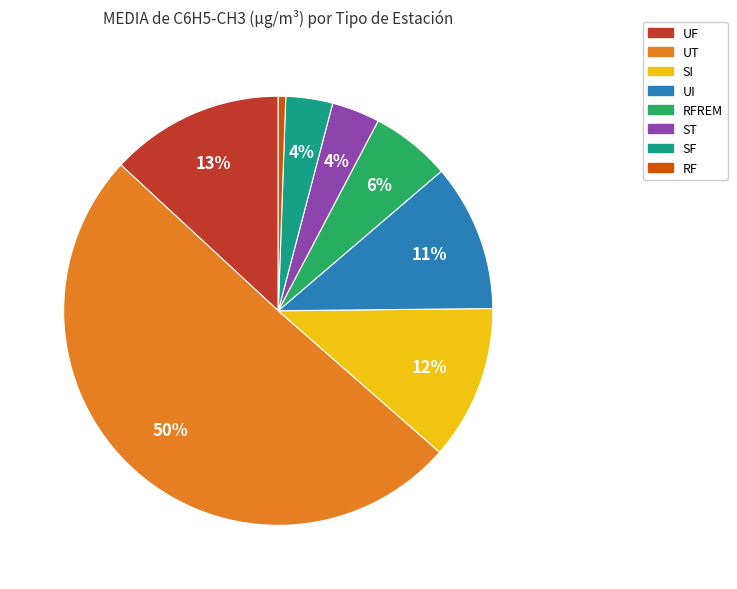

To the nearest percent, what is the average slice percentage?

12%